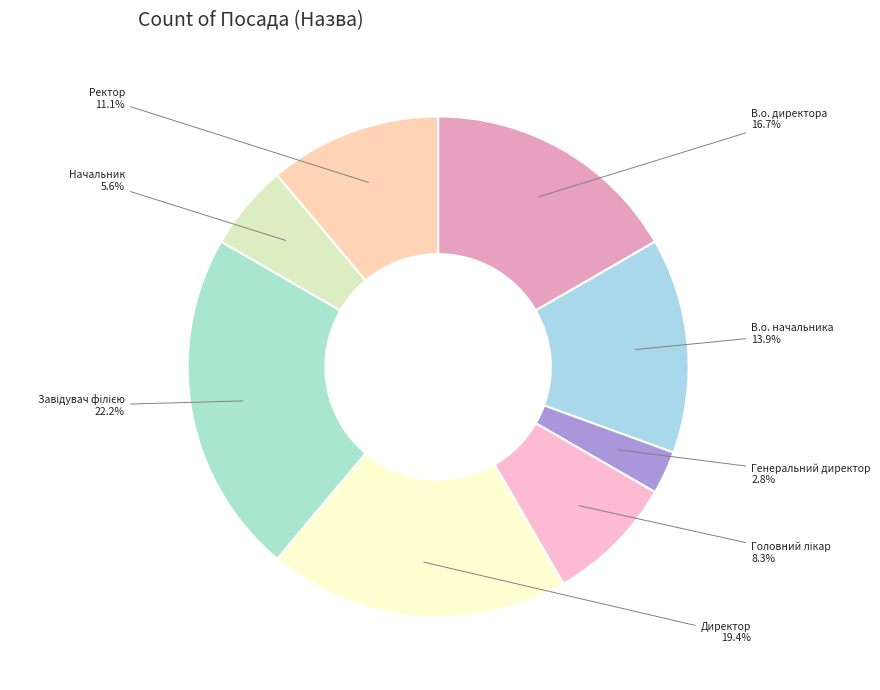

What percentage is NOT represented by Директор?

80.6%